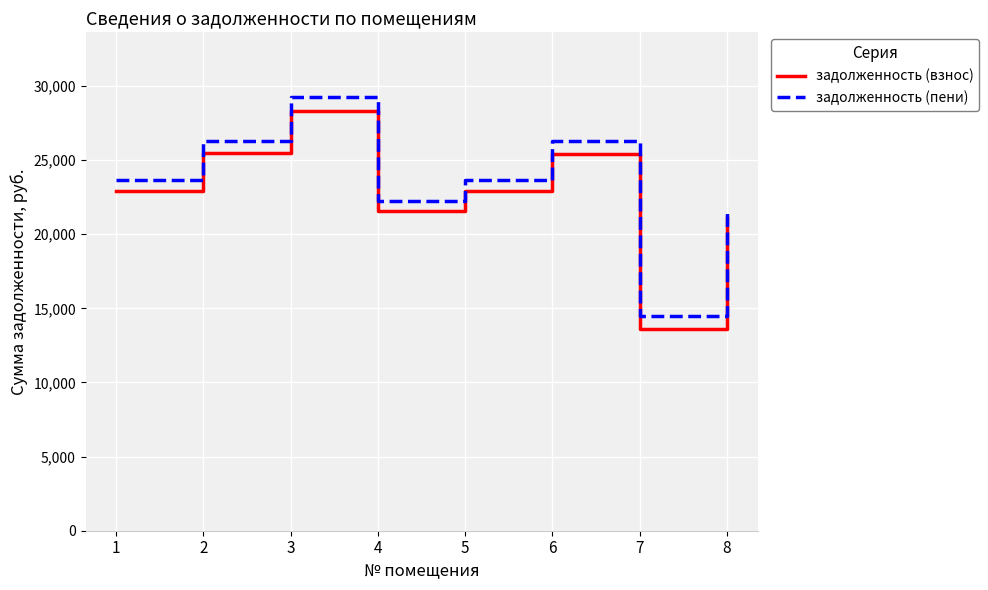

What is the minimum value for задолженность (взнос)?

13593.8